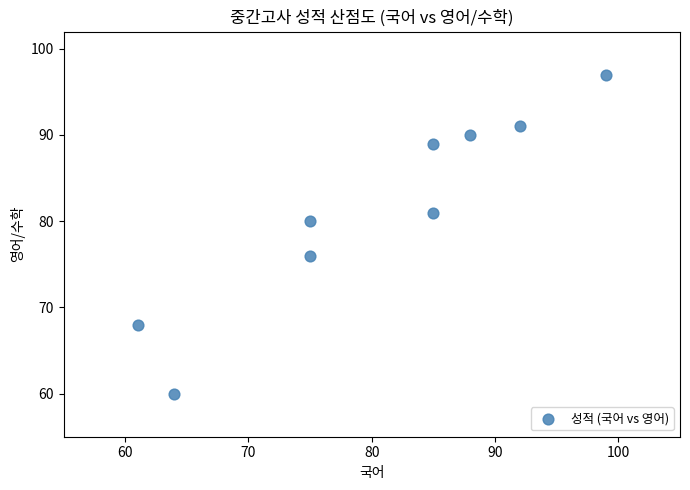

What is the range of X values (max minus min)?

38